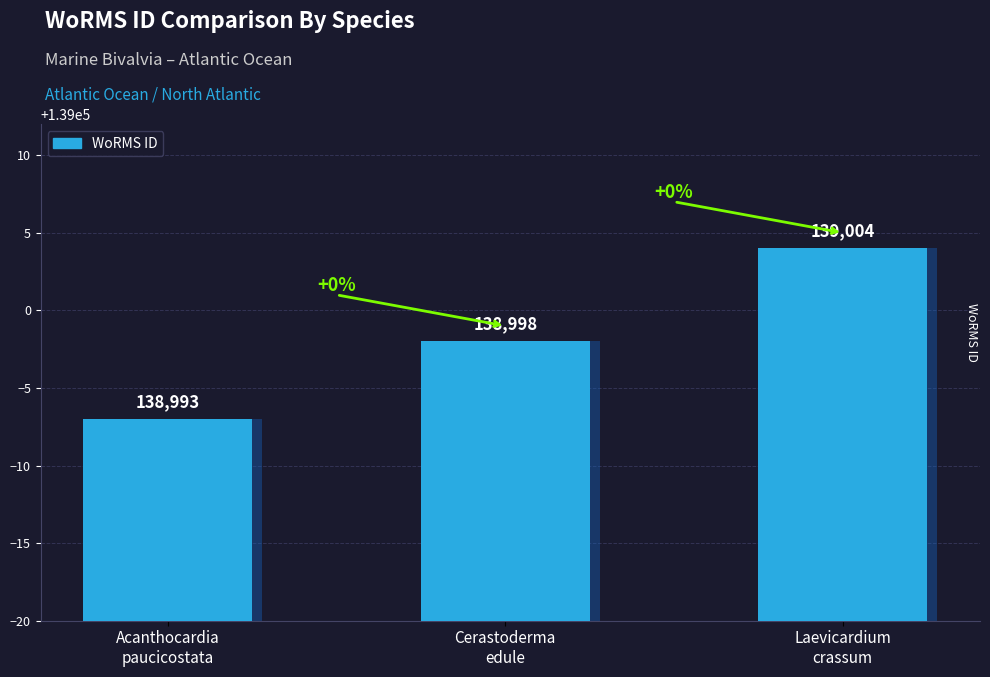

What is the label of the 3rd bar from the right?

Acanthocardia
paucicostata